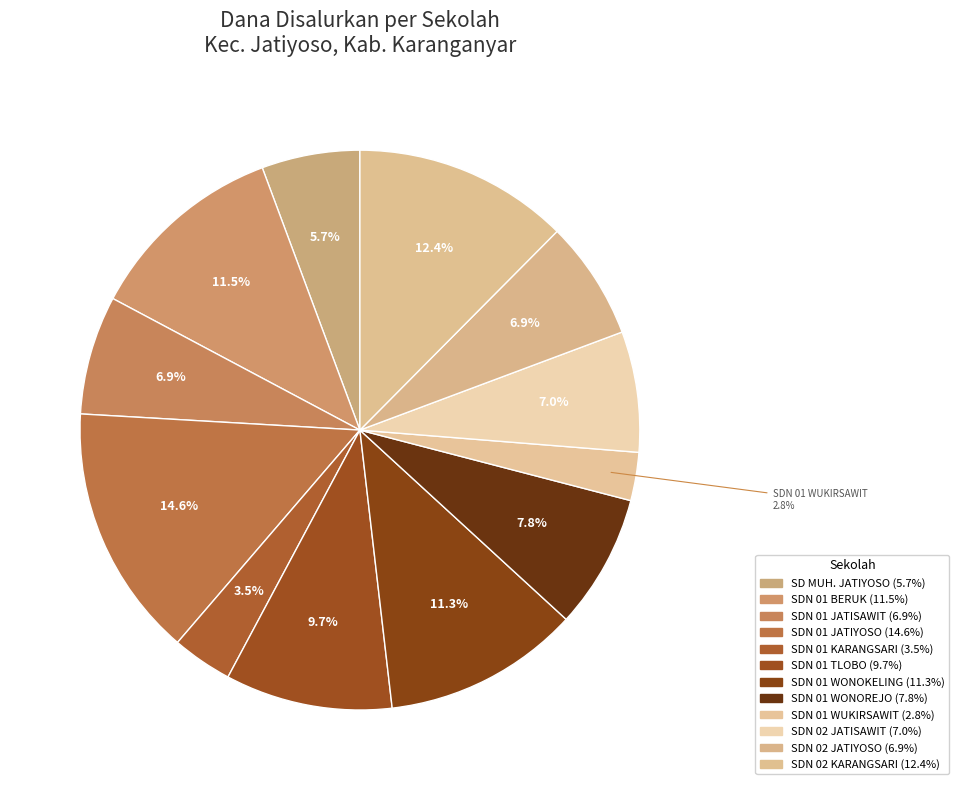

How many slices are in this pie chart?

12